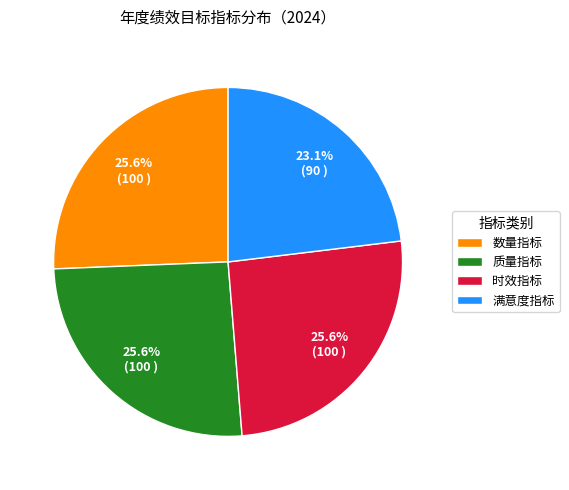

To the nearest percent, what percentage of the pie is 数量指标?

26%